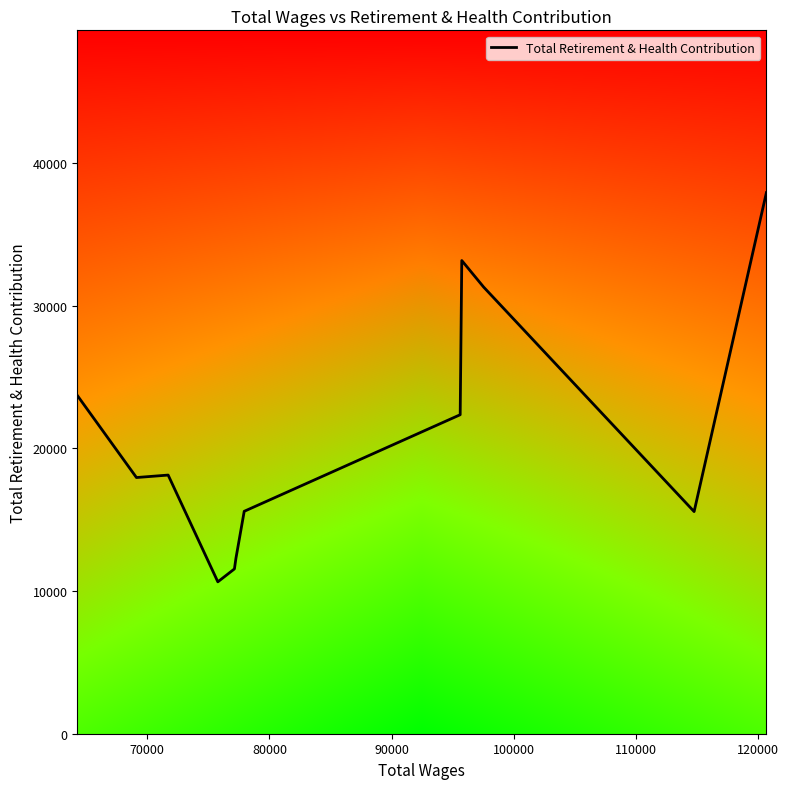

What is the smallest value displayed?

10647